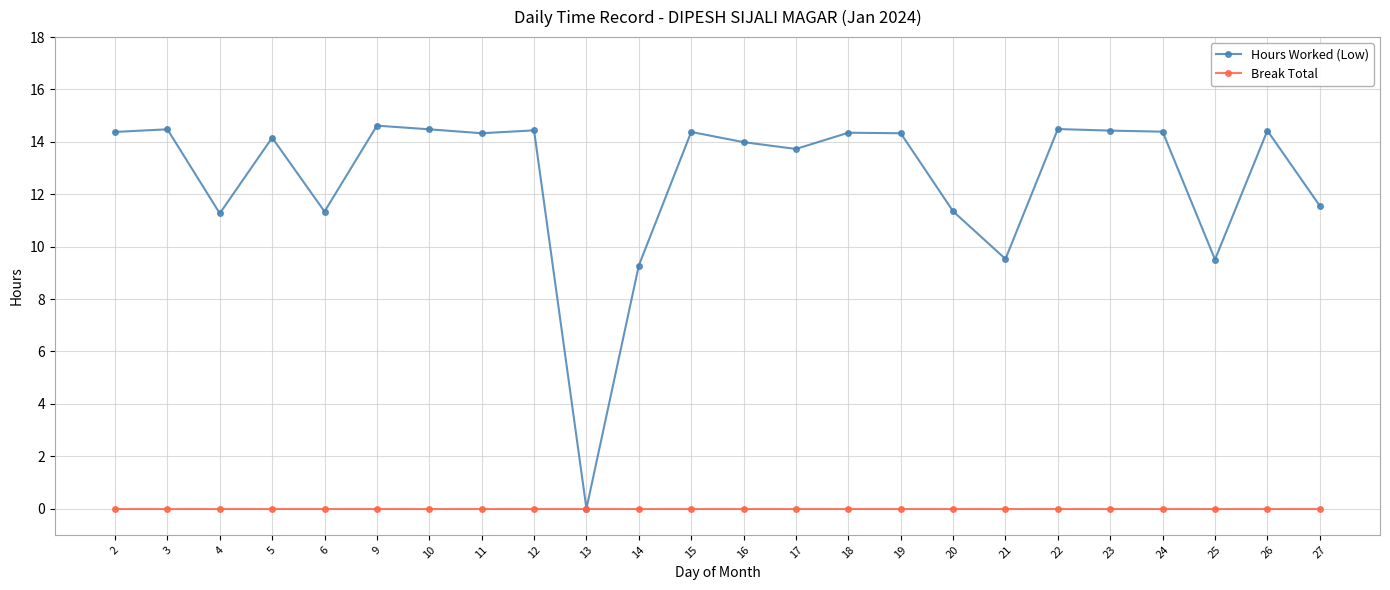

Rank the series by their average value, from highest to lowest.

Hours Worked (Low), Break Total